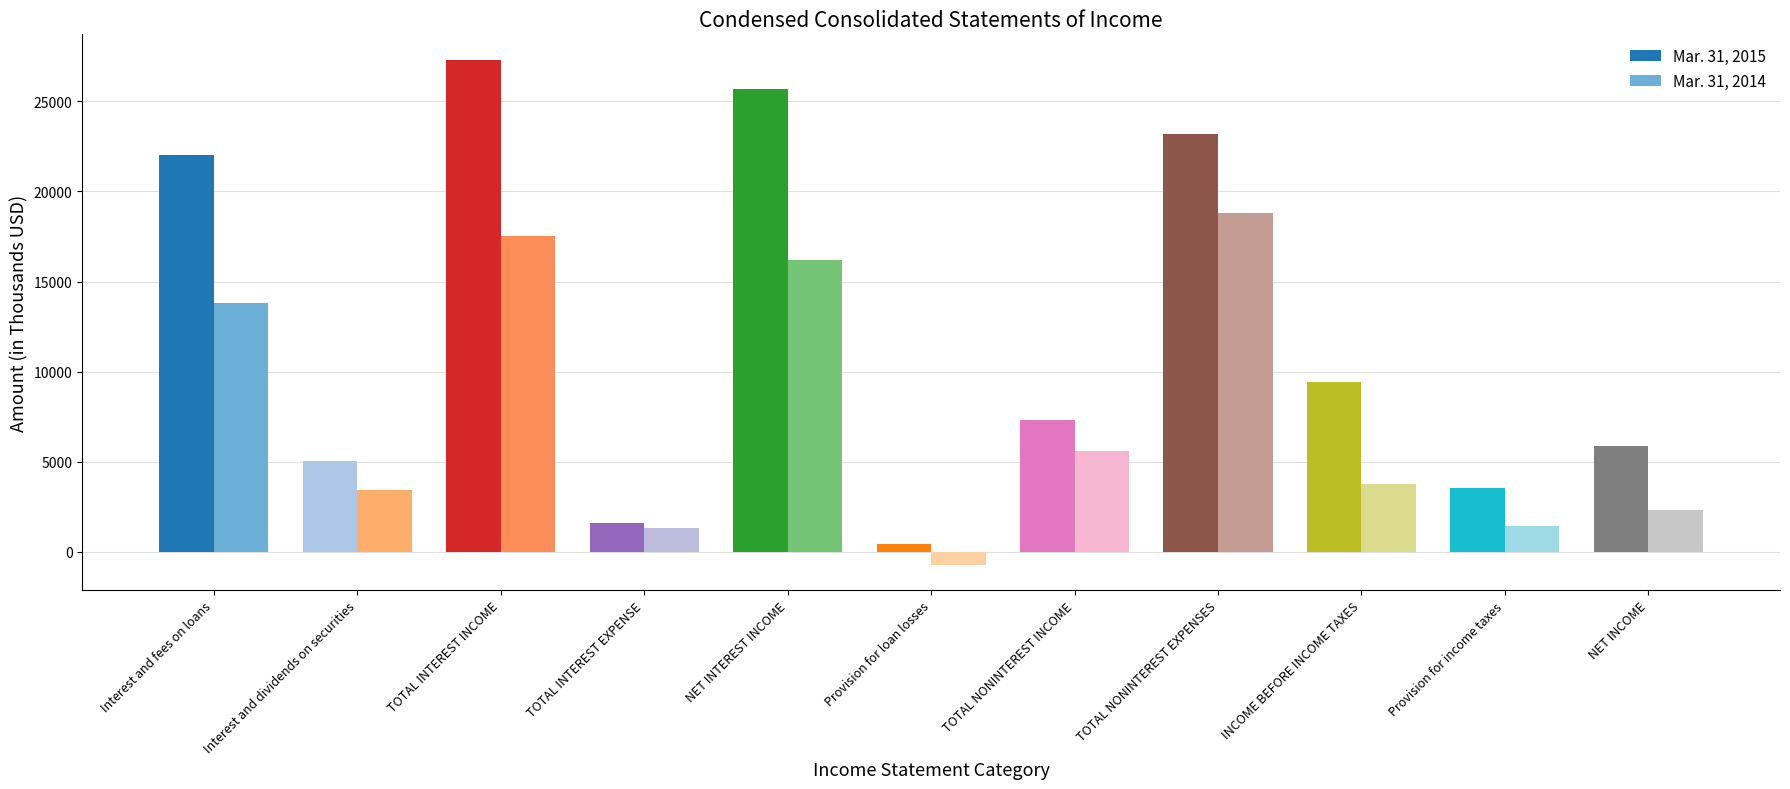

What position from the left is TOTAL INTEREST EXPENSE?

4